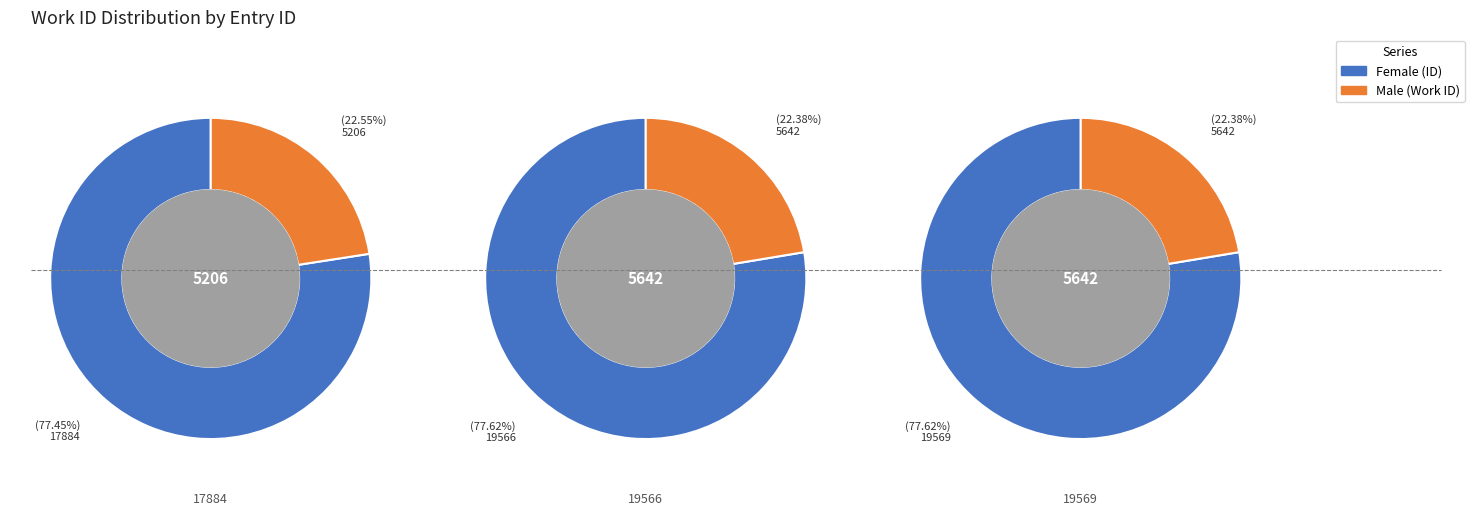

Is it true that 2 is 48% of the pie?

False